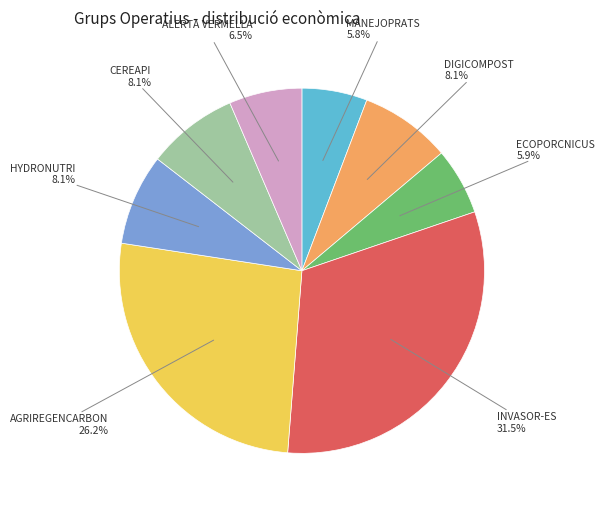

Does any single category account for the majority?

No